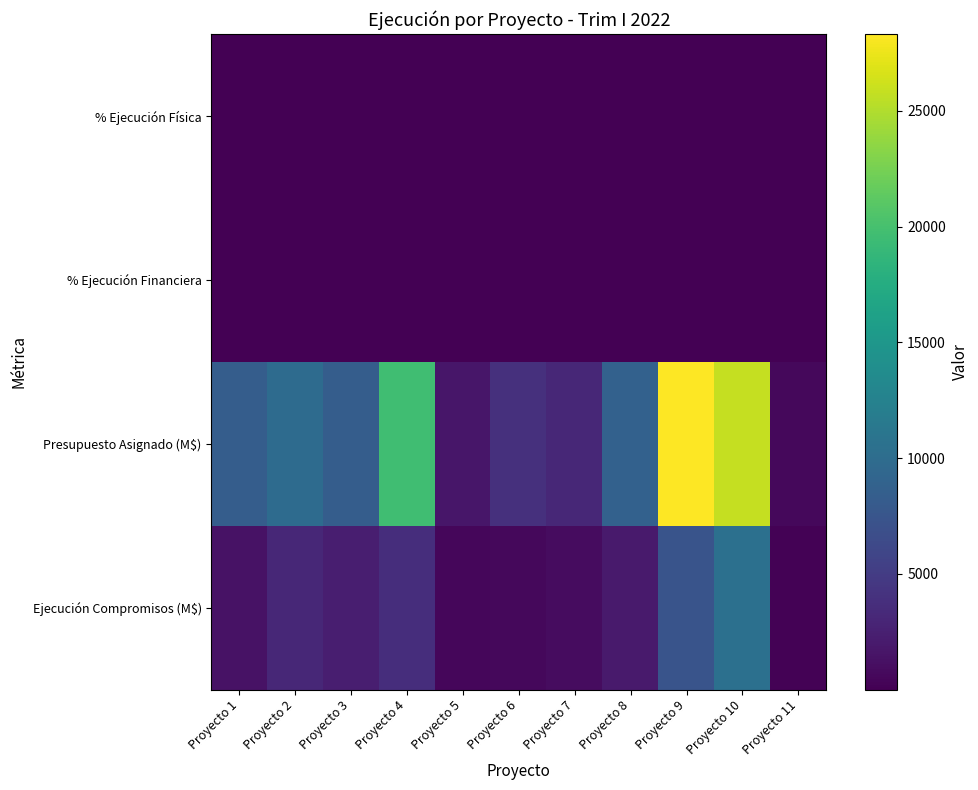

Rank the series at Proyecto 9 from lowest to highest value.

% Ejecución Financiera, % Ejecución Física, Ejecución Compromisos (M$), Presupuesto Asignado (M$)